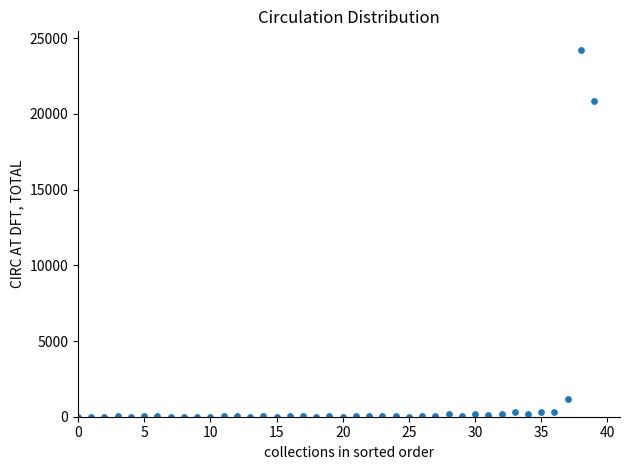

What Y value in the scatter plot is closest to 12122?

20826